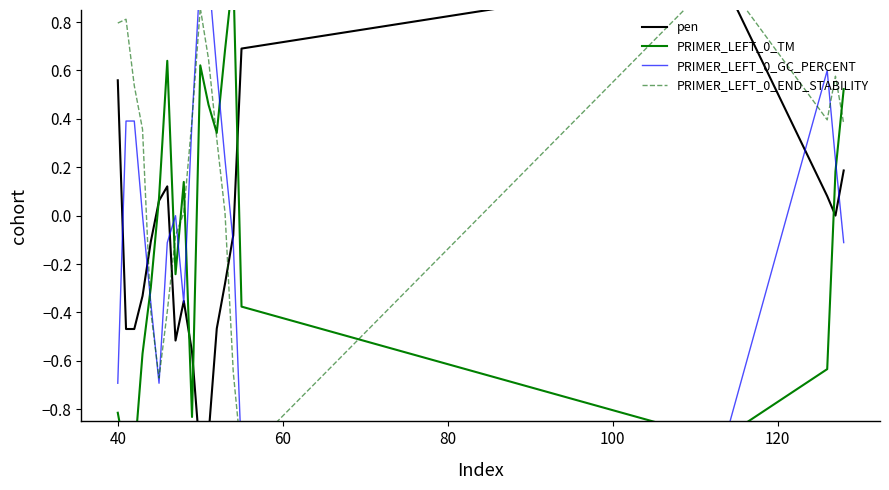

List the series in order of their peak value, lowest first.

pen, PRIMER_LEFT_0_TM, PRIMER_LEFT_0_GC_PERCENT, PRIMER_LEFT_0_END_STABILITY